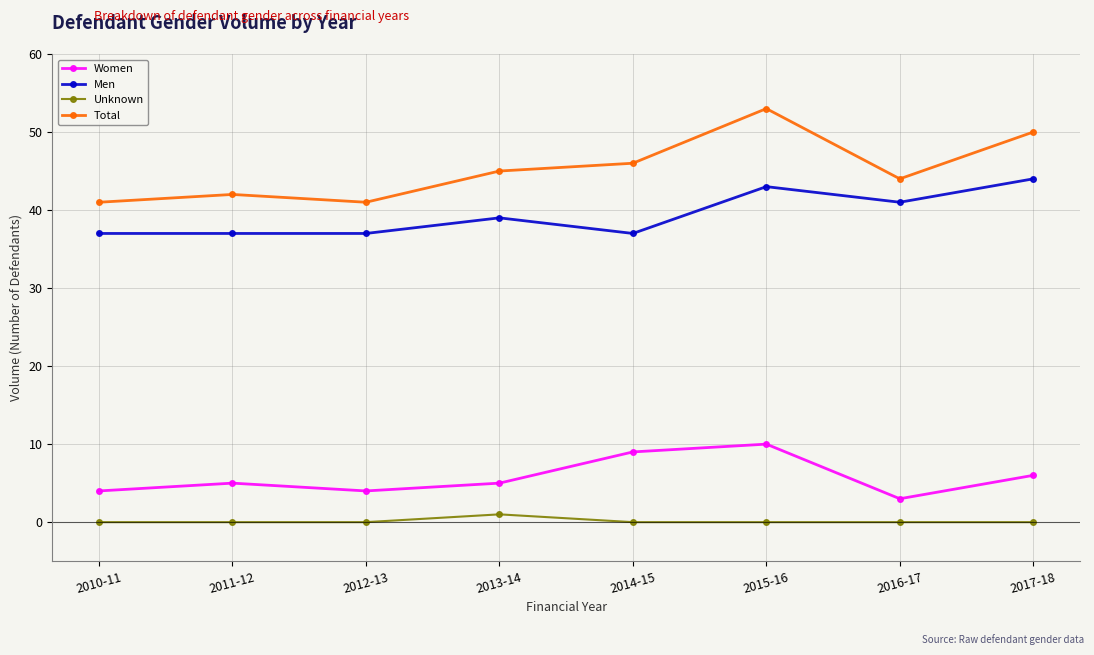

True or false: Unknown has a value of 0 at 2016-17.

True